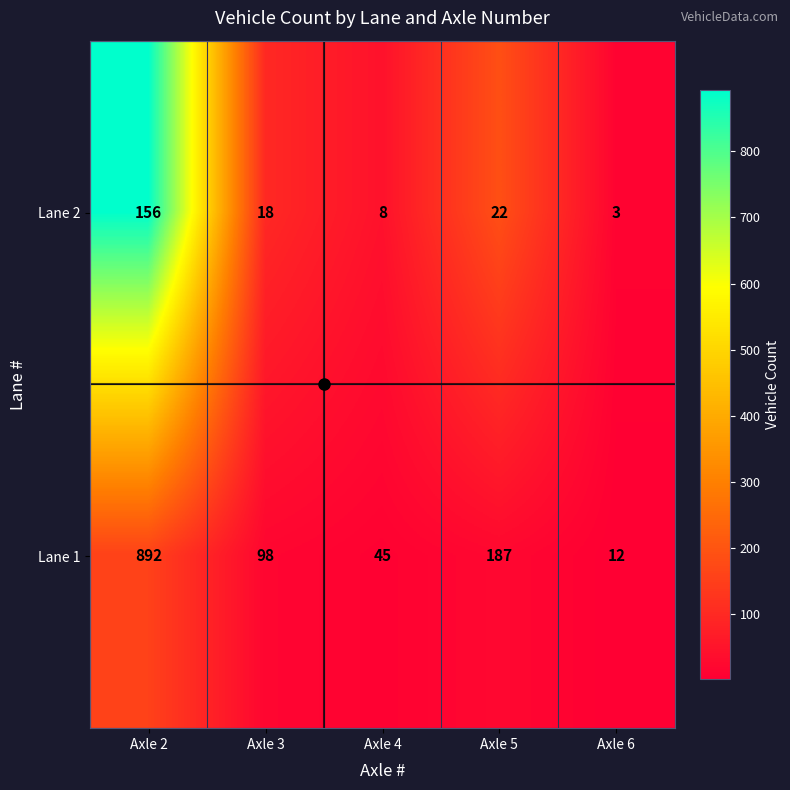

Which category has the lowest value in the Lane 1 series?

Axle 6